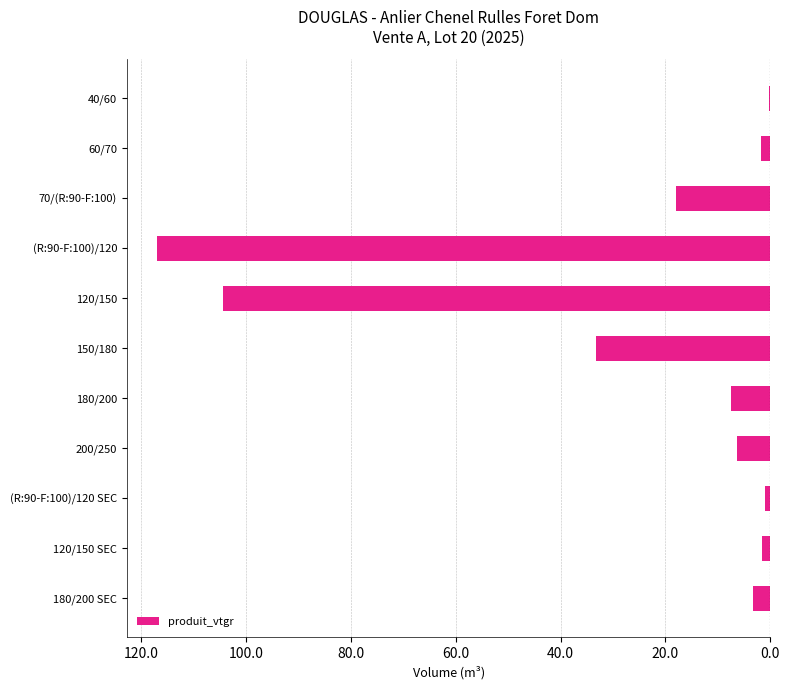

Are the bars horizontal?

Yes